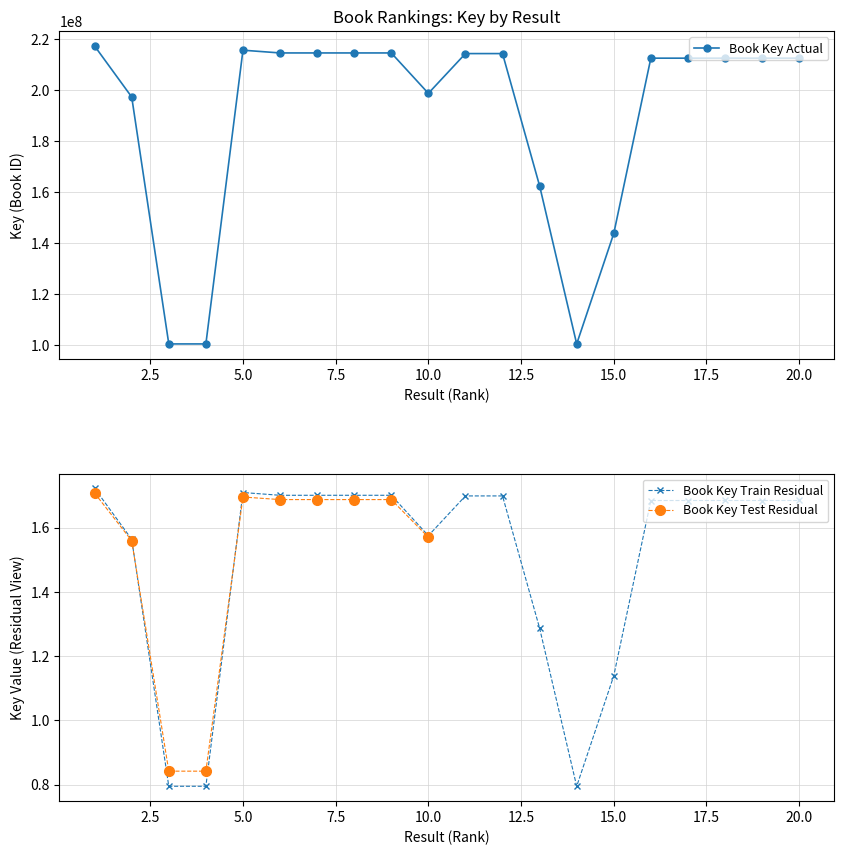

What is the value of the Key point at the 13th from the left?

162488169.0